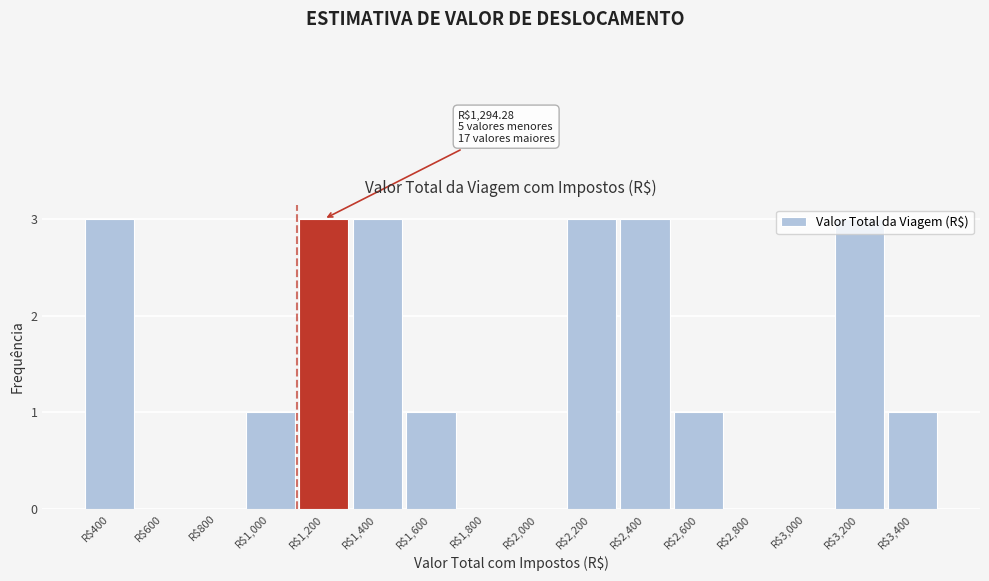

The value at R$3,200 is 3. True or false?

True